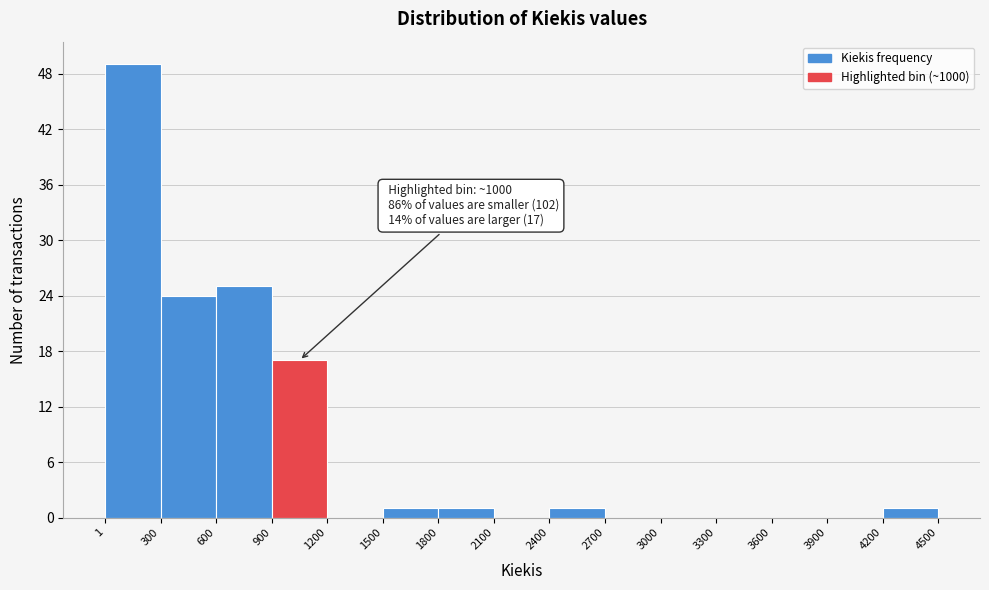

Which range on the x-axis has the tallest bar?

1 to 300